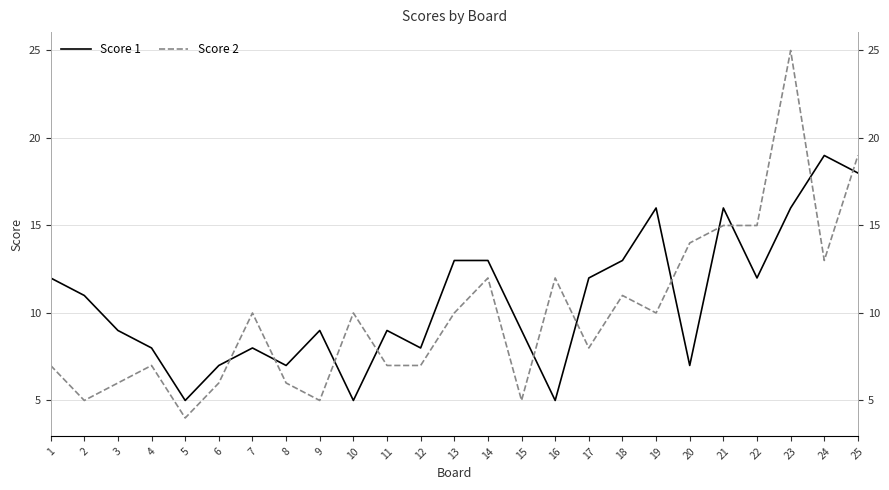

Read the Score 1 value at 22, to the nearest 10.

10